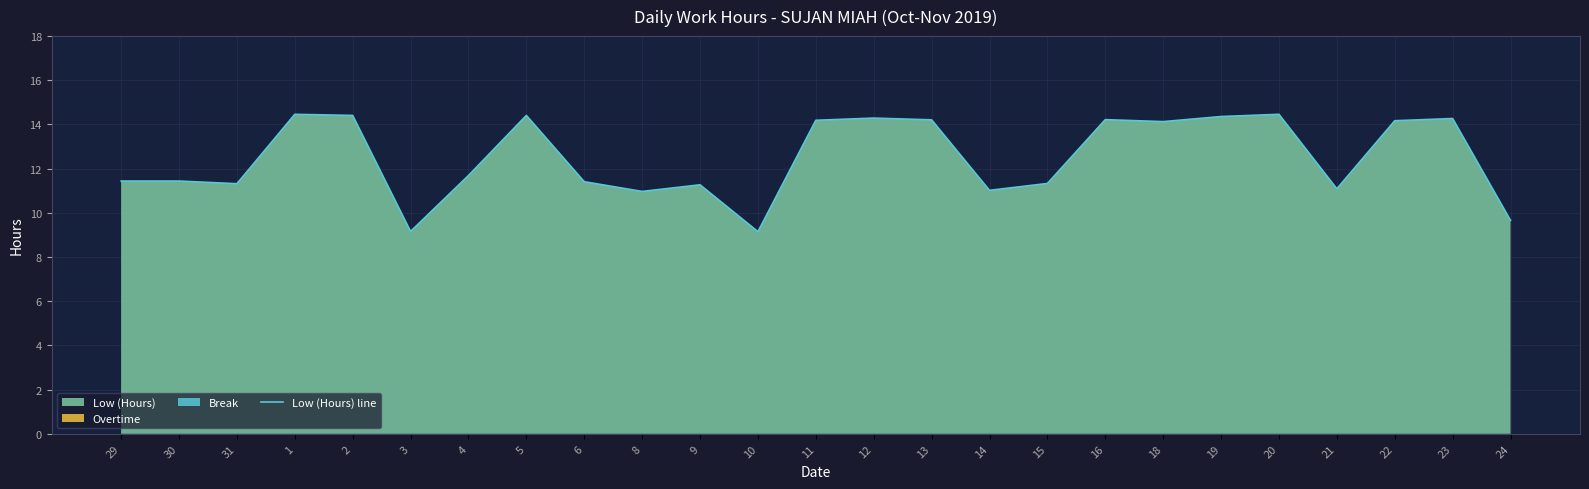

At which label does the data first exceed 11?

29